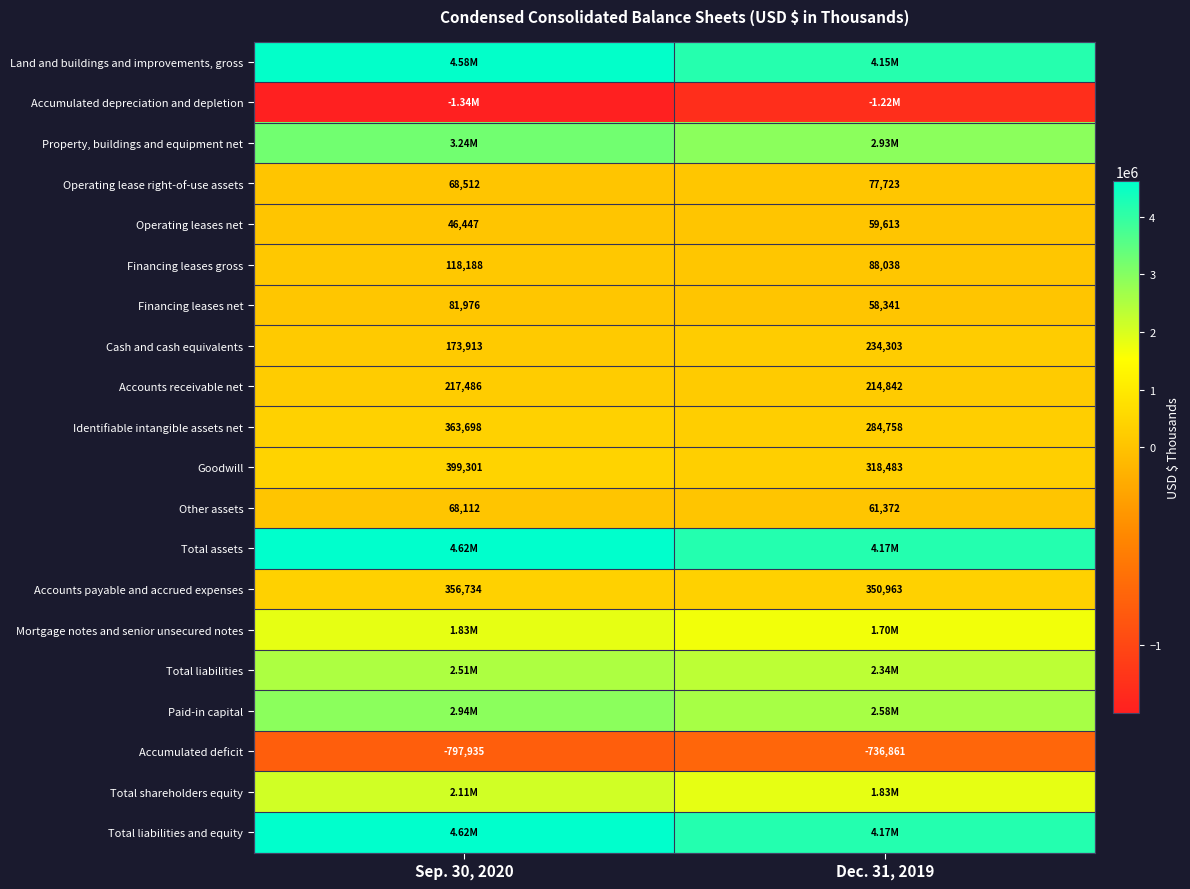

Count the number of categories in the chart.

2